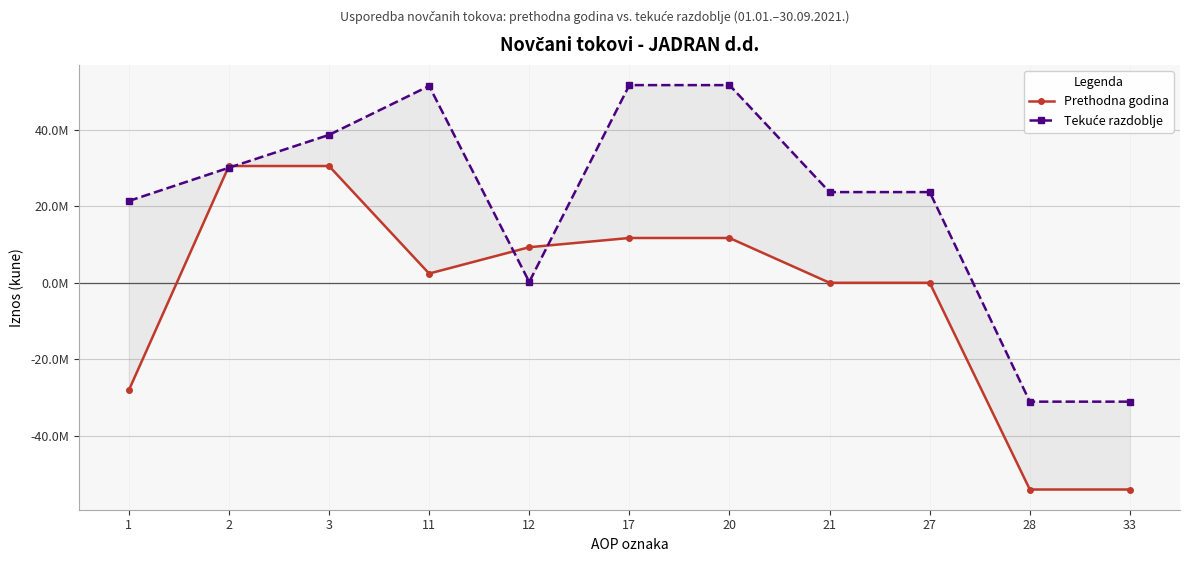

How many times do Tekuće razdoblje and Prethodna godina cross each other?

4